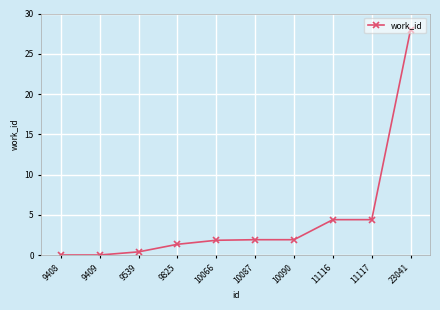

At which category does the chart reach its peak across all series?

23041